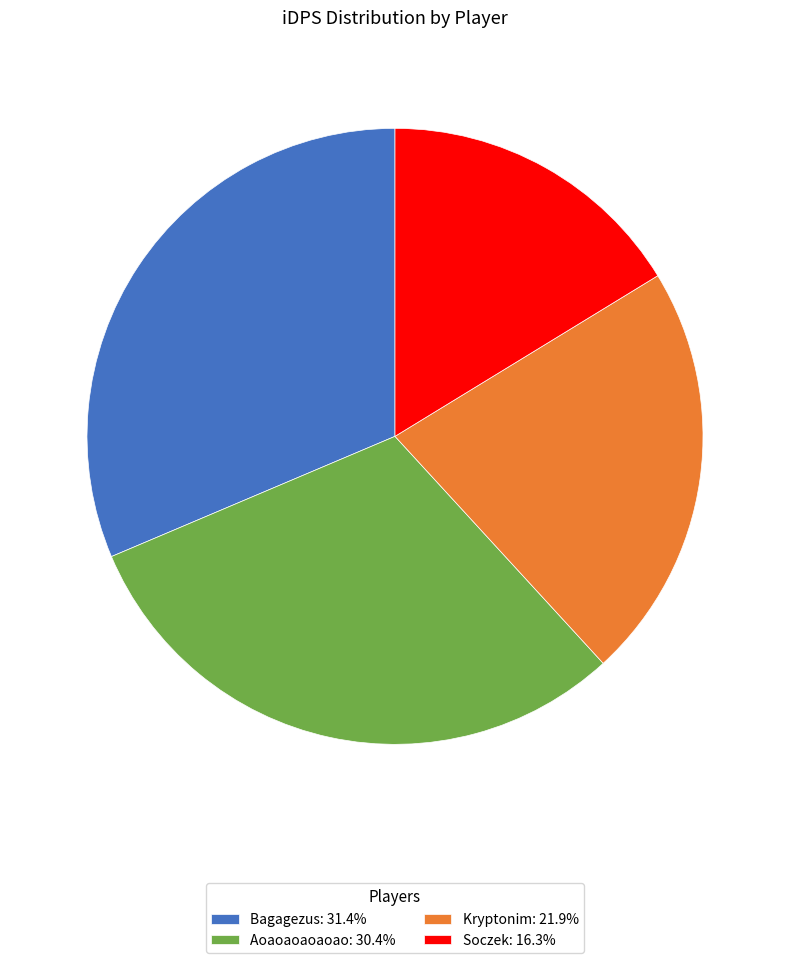

Does any single category account for the majority?

No